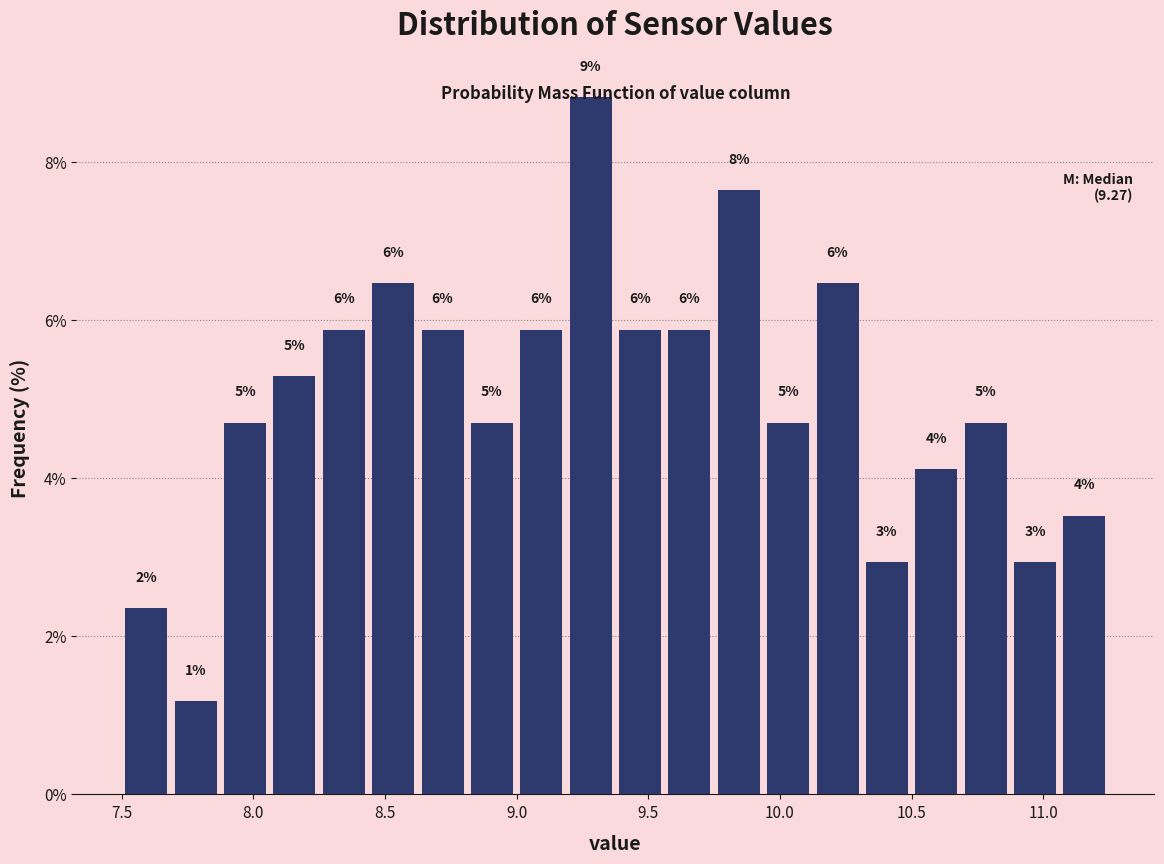

Around what value on the x-axis is the tallest bar? Give the approximate position of its centre, as read against the axis.

9.30